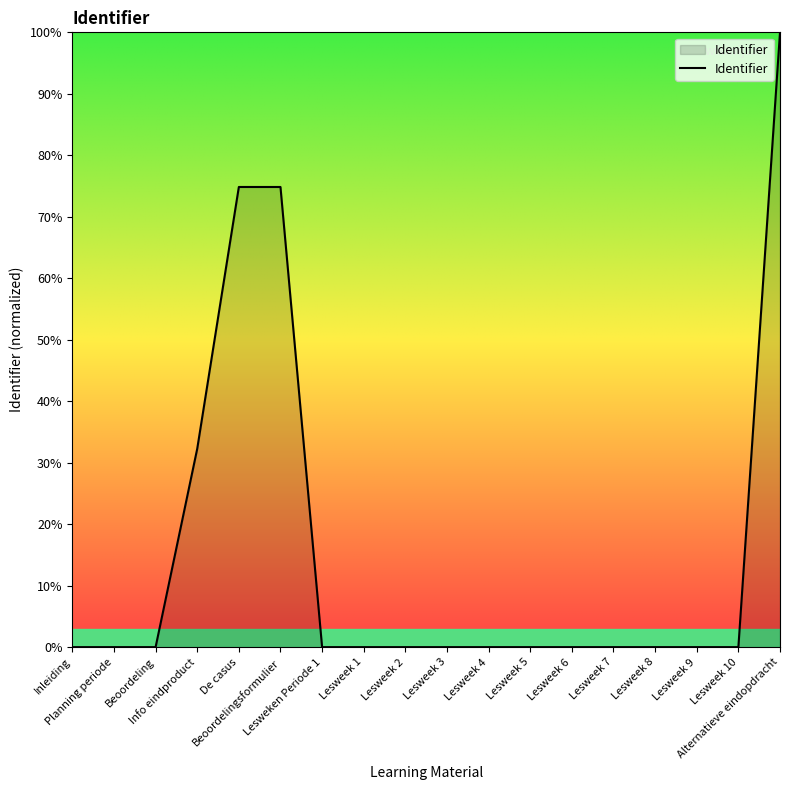

What position from the right is Planning periode?

17